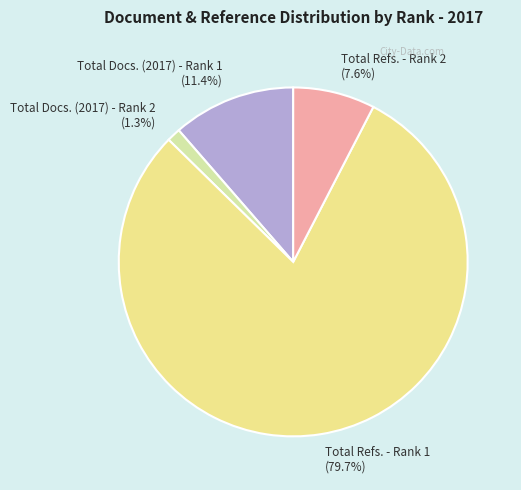

What is the total percentage of Total Docs. (2017) - Rank 2 and Total Refs. - Rank 2?

8.9%